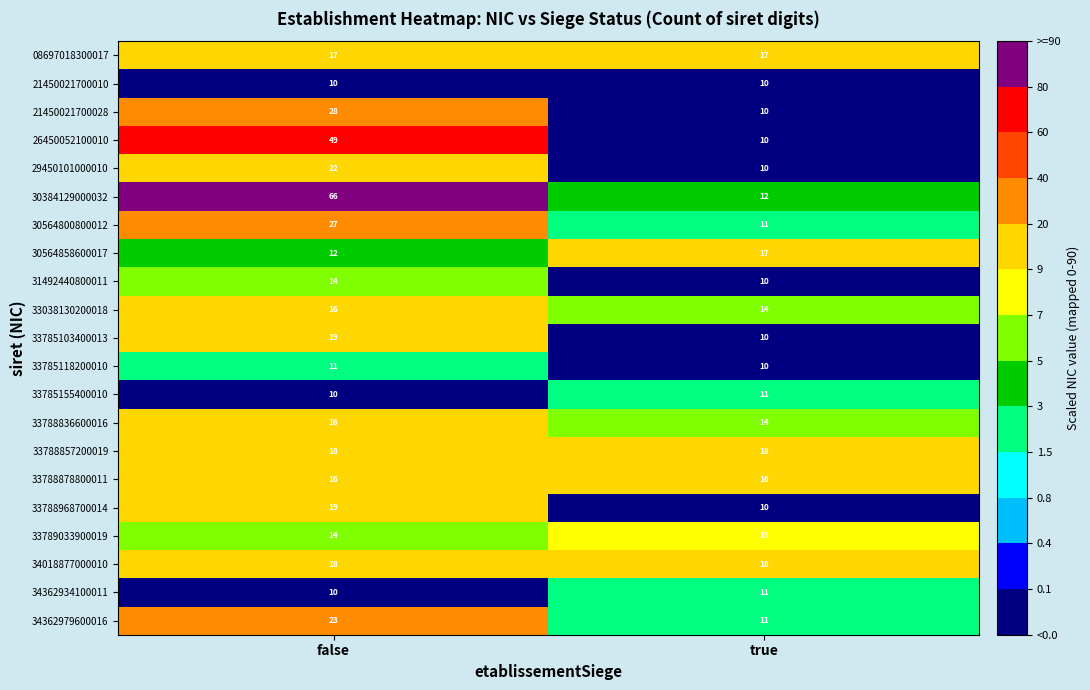

What is the sum of the 30384129000032 values at false and true?

78